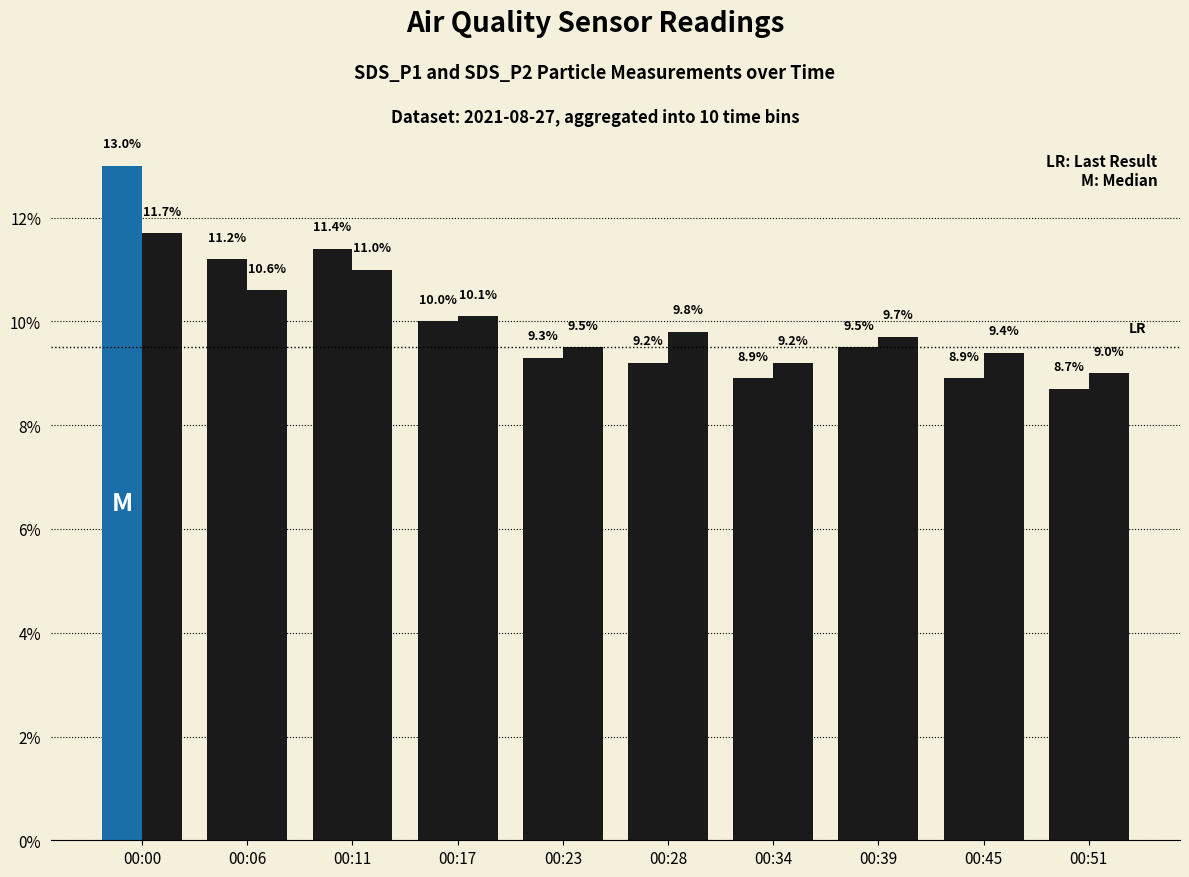

The value of SDS_P1 at 00:45 is 14.6. True or false?

False